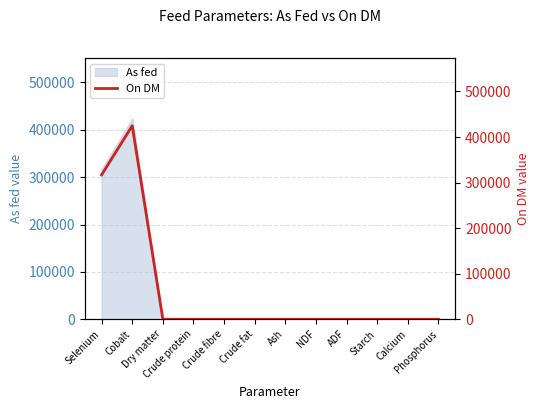

What is the label of the 6th point from the left?

Crude fat